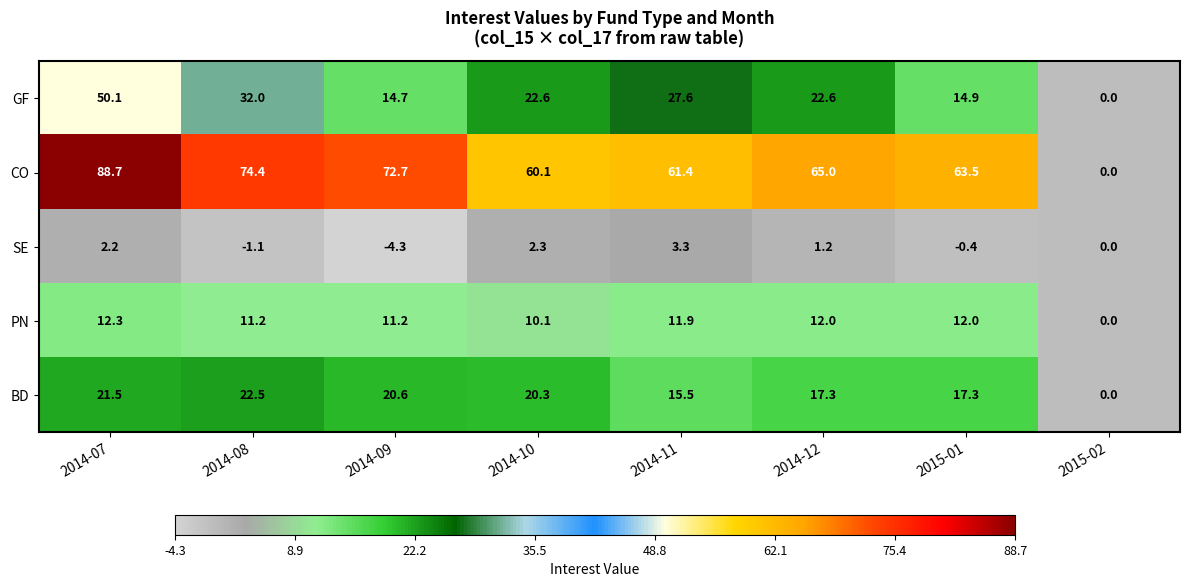

What is the sum of the CO values at 2014-07 and 2014-11?

150.1